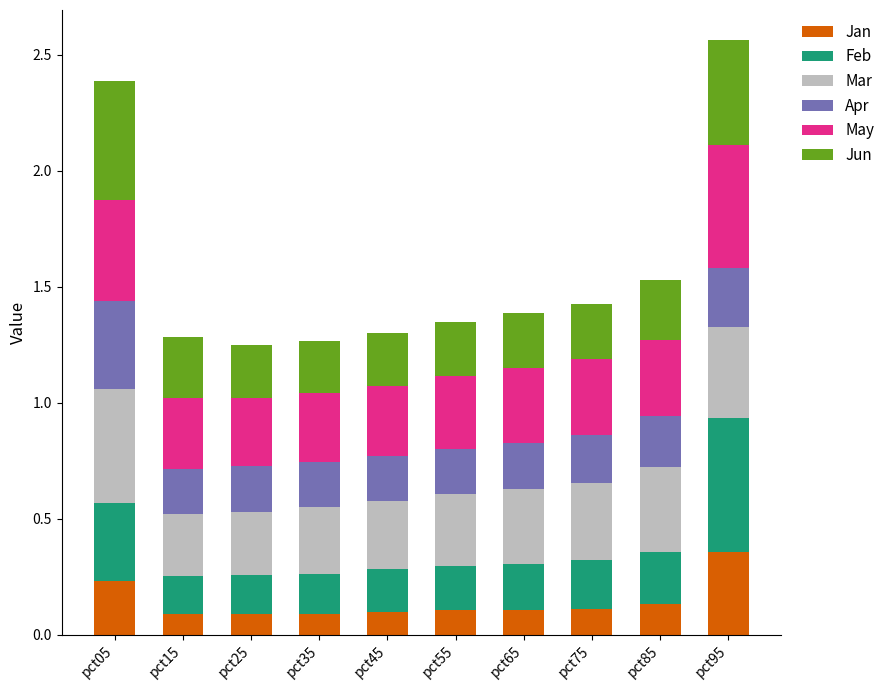

How many series are shown in this chart?

6